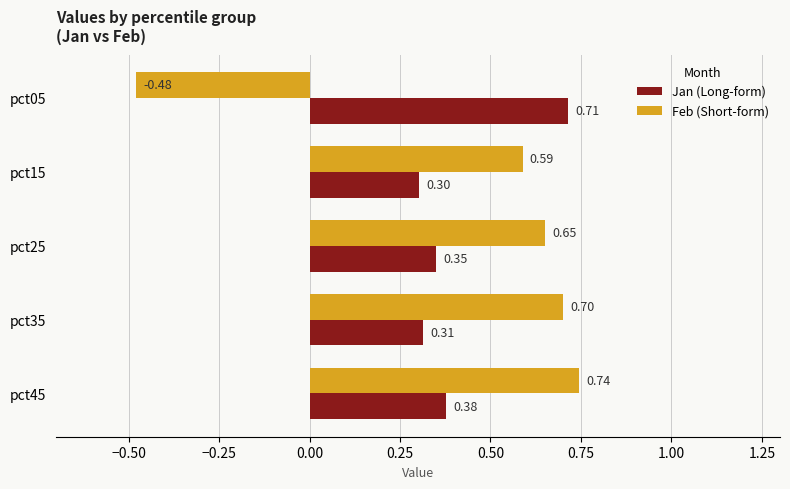

Which series has the largest range (max minus min)?

Feb (Short-form)